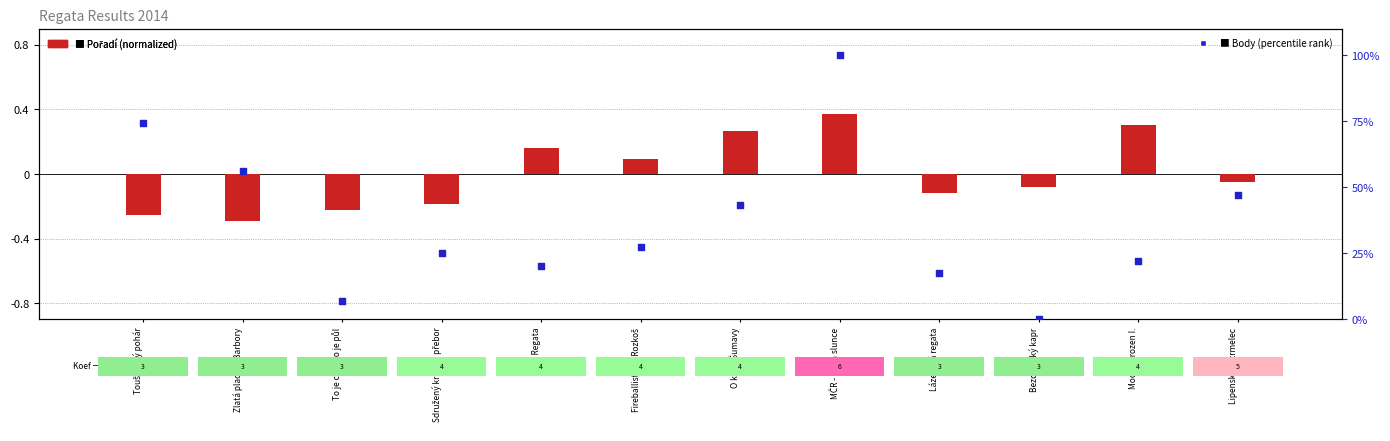

Which series contains the lowest Y value?

Pořadí (normalized)